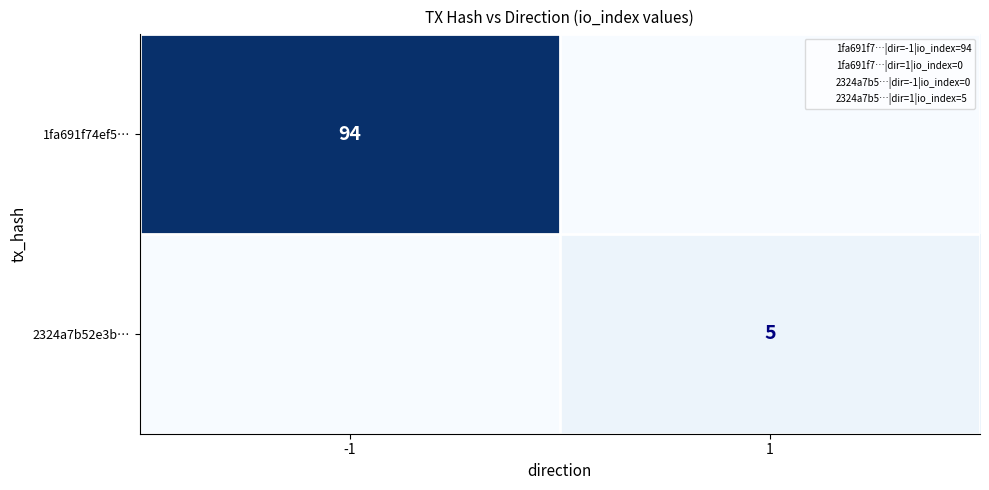

True or false: 2324a7b52e3b… has a value of 7 at 1.

False